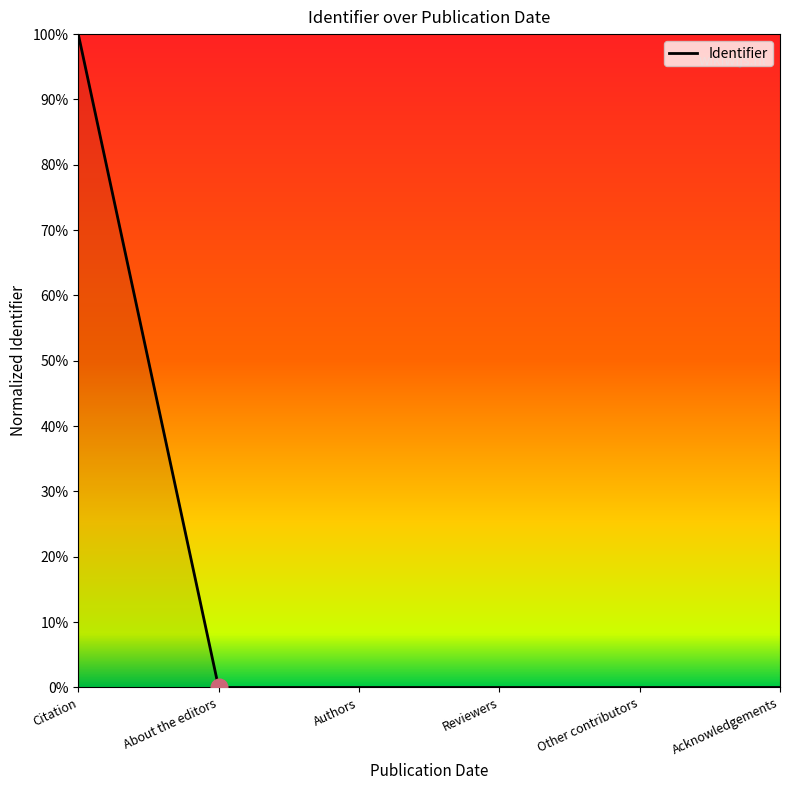

Is this an area chart (filled region under the line)?

Yes